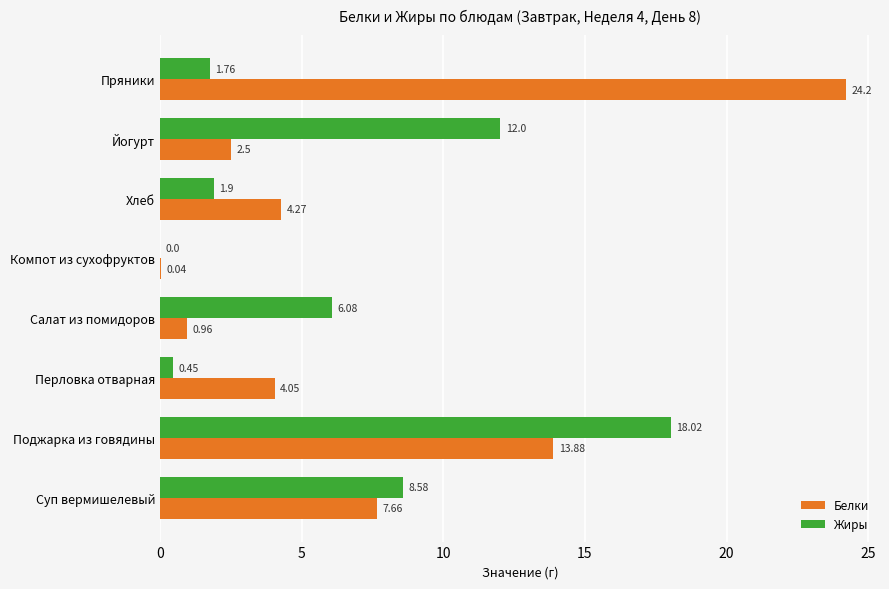

Which series changed the most between Хлеб and Пряники?

Белки